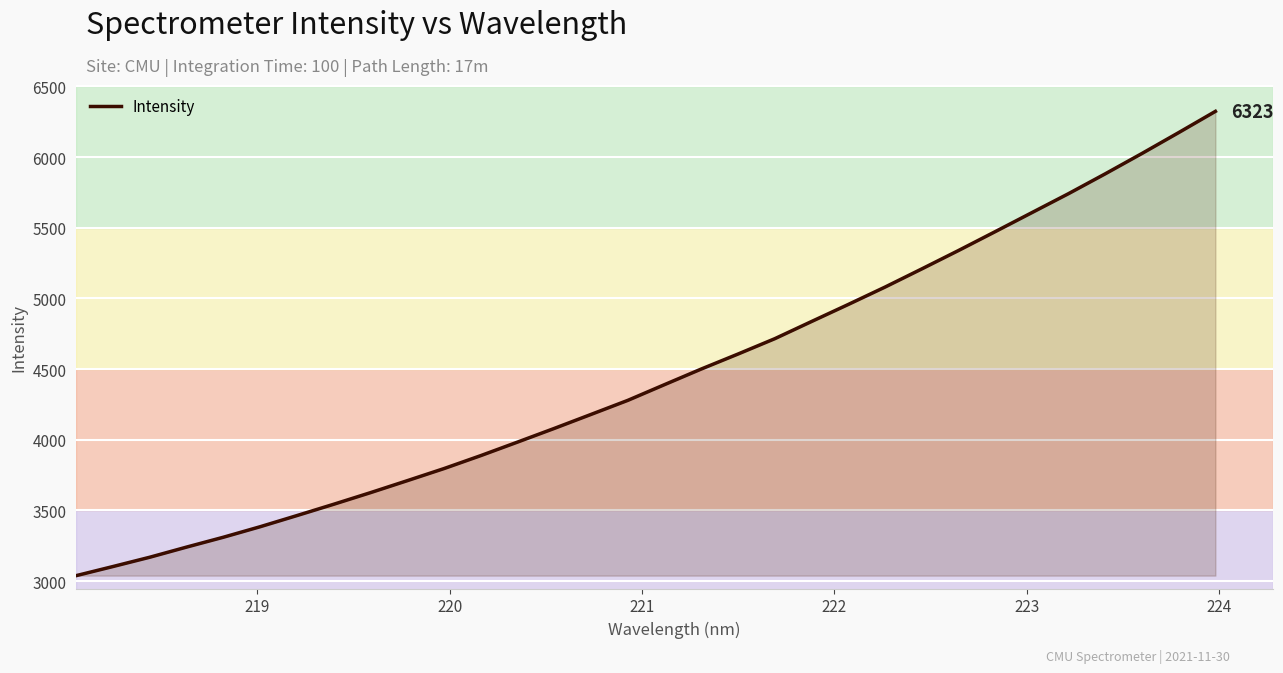

Does the chart display data point markers on the line(s)?

No